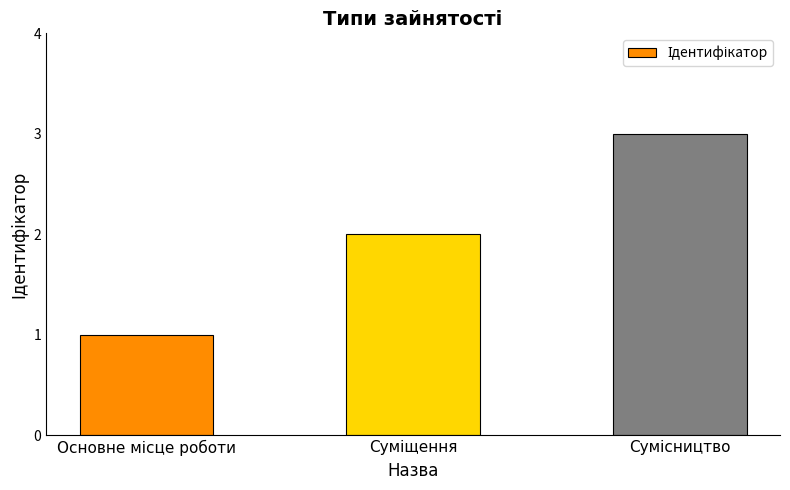

What is the maximum value shown in the chart?

3